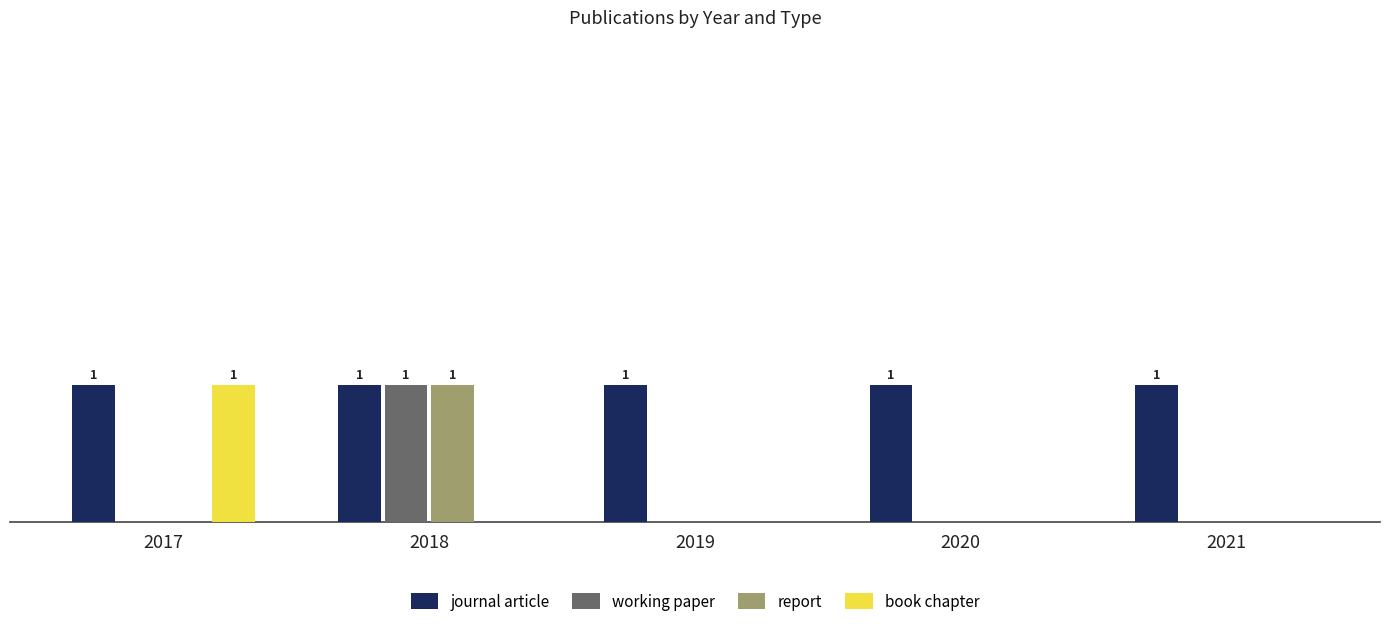

At 2021, list the series in order from largest to smallest.

journal article, working paper, report, book chapter